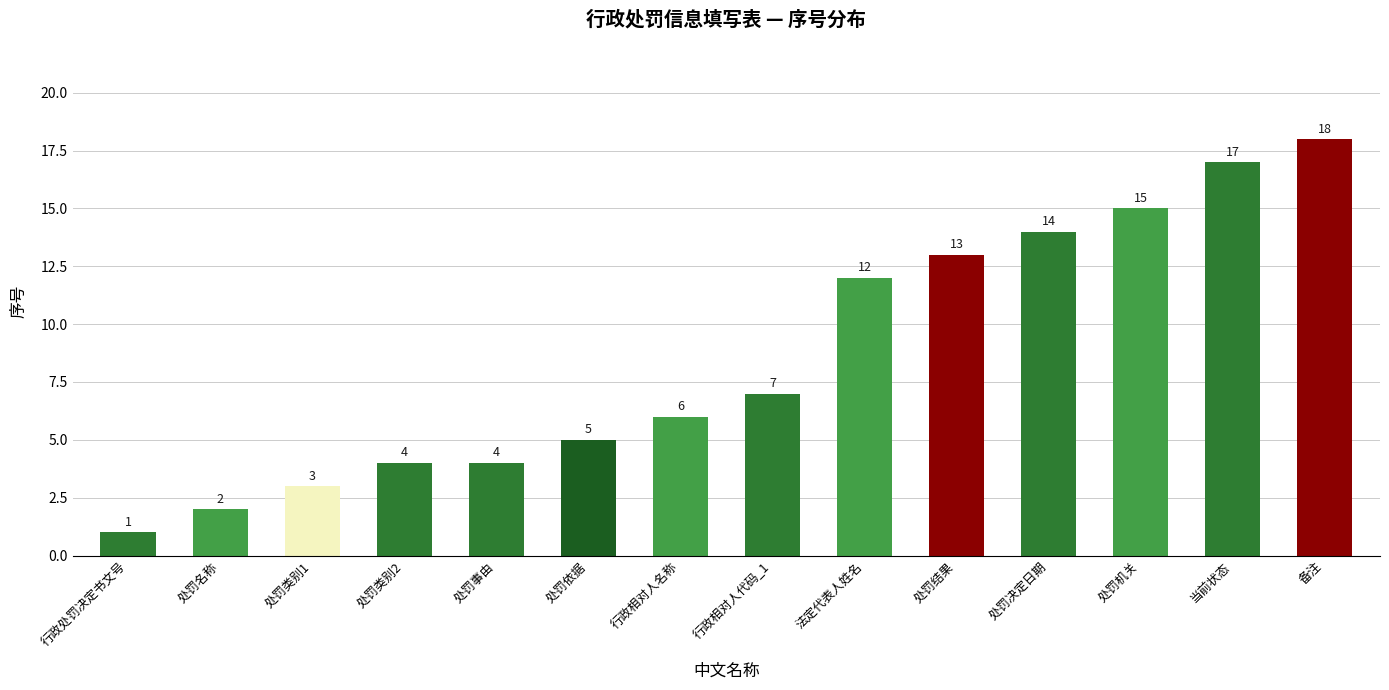

What is the difference between the maximum and second lowest values?

16